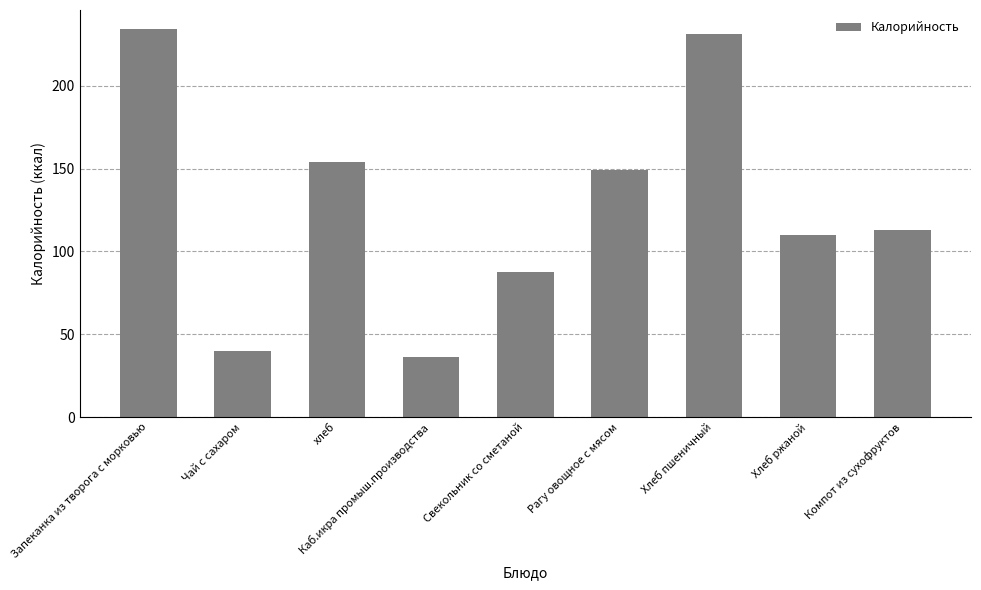

What is the label of the 9th bar from the left?

Компот из сухофруктов